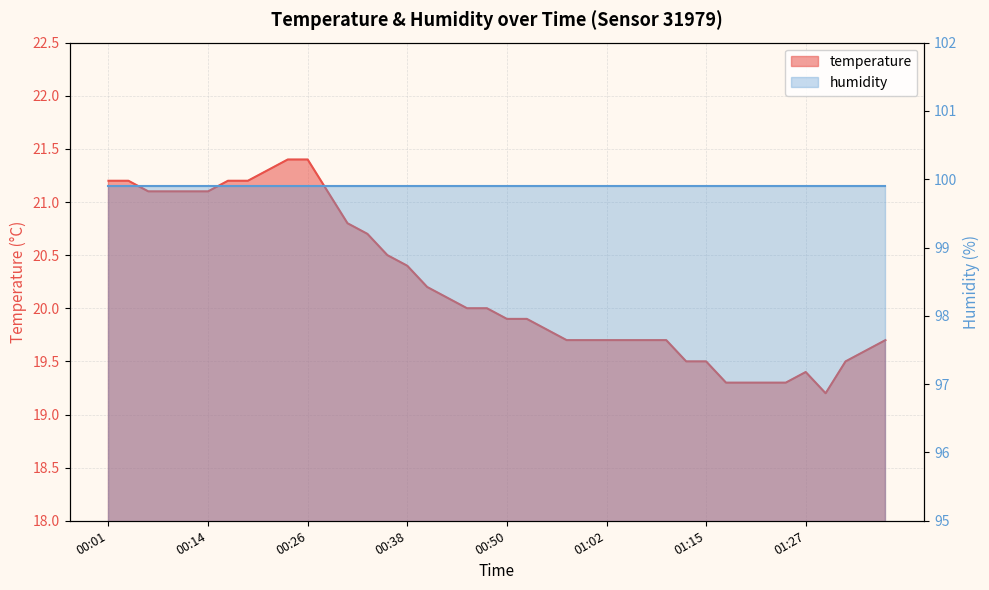

What is the label of the 33rd point from the left?

01:20